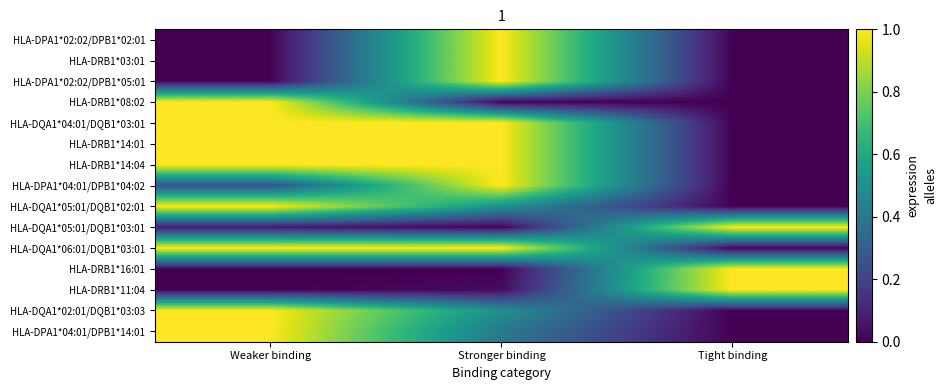

List the labels in order of HLA-DQA1*04:01/DQB1*03:01 value, largest first.

Weaker binding, Stronger binding, Tight binding